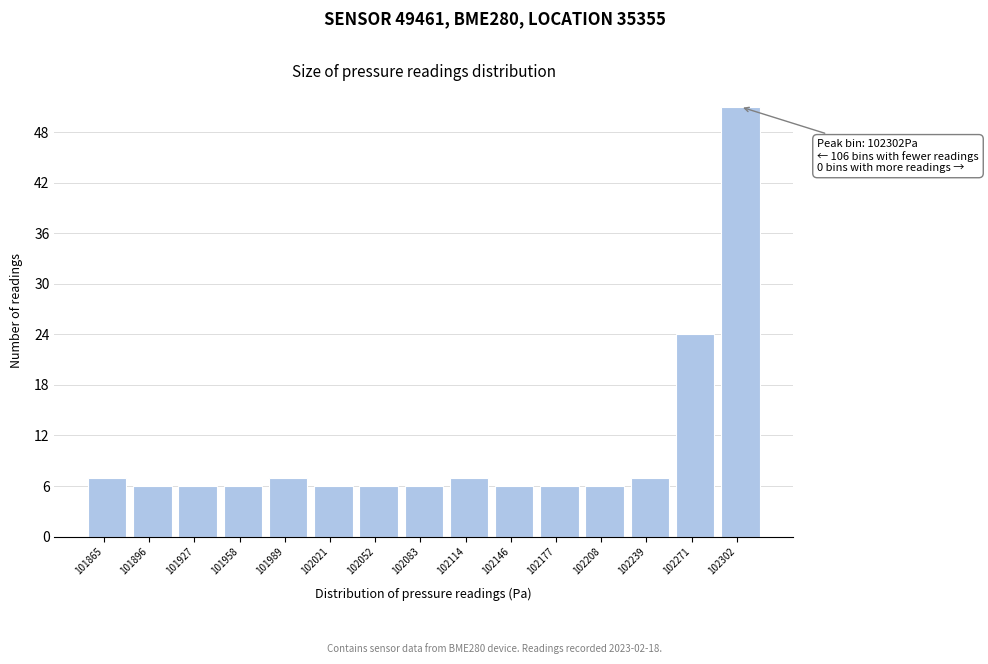

Reading left to right, what are all the values shown in this chart?

101865=7	101896=6	101927=6	101958=6	101989=7	102021=6	102052=6	102083=6	102114=7	102146=6	102177=6	102208=6	102239=7	102271=24	102302=51